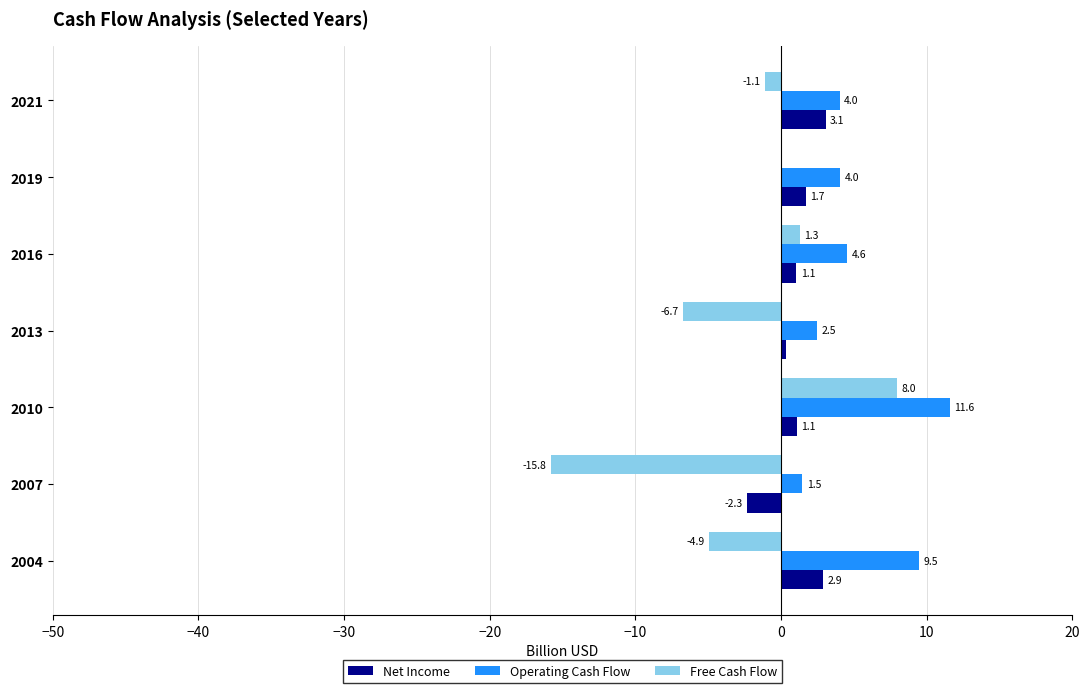

Which series has the widest spread of values?

Free Cash Flow